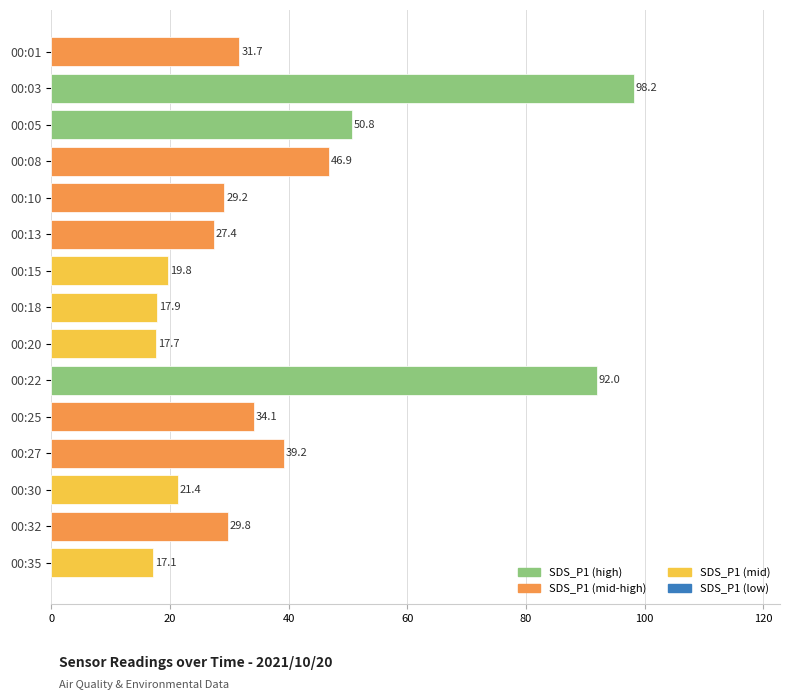

List the labels in order of value, smallest first.

00:35, 00:20, 00:18, 00:15, 00:30, 00:13, 00:10, 00:32, 00:01, 00:25, 00:27, 00:08, 00:05, 00:22, 00:03